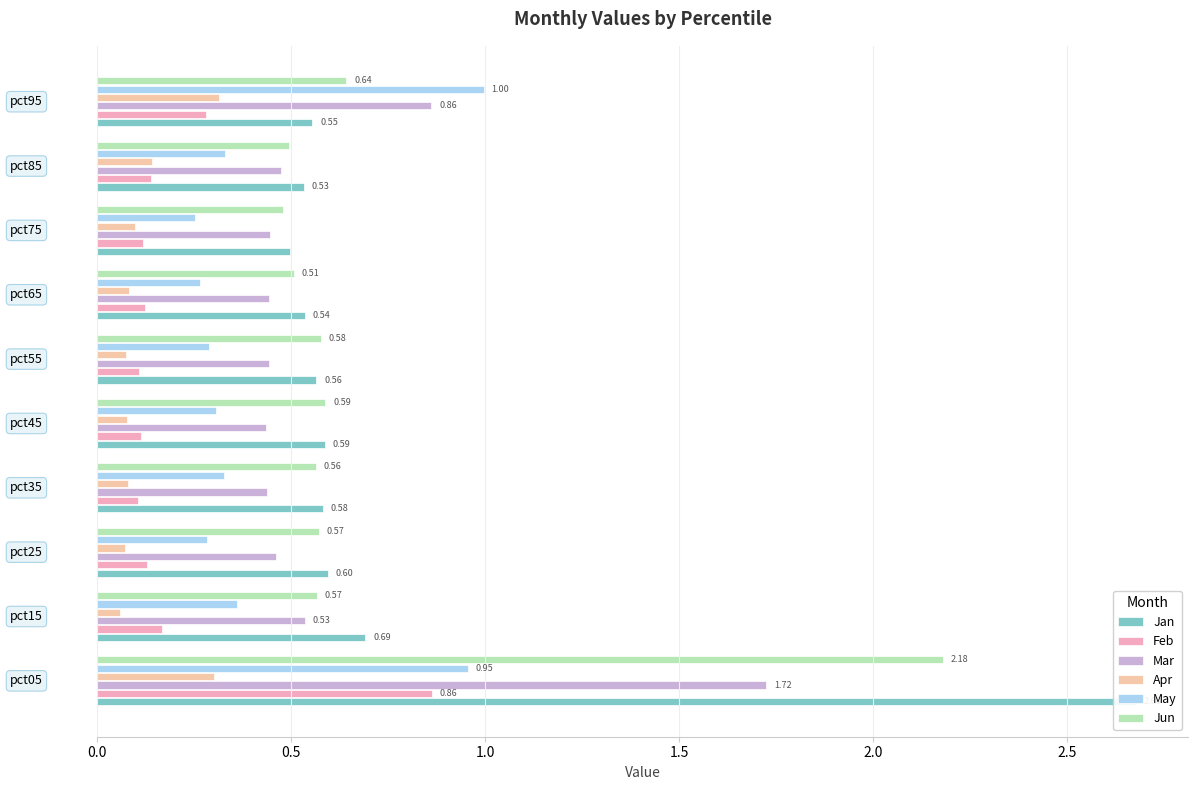

What value does the Jun series have at 0.5?

0.6